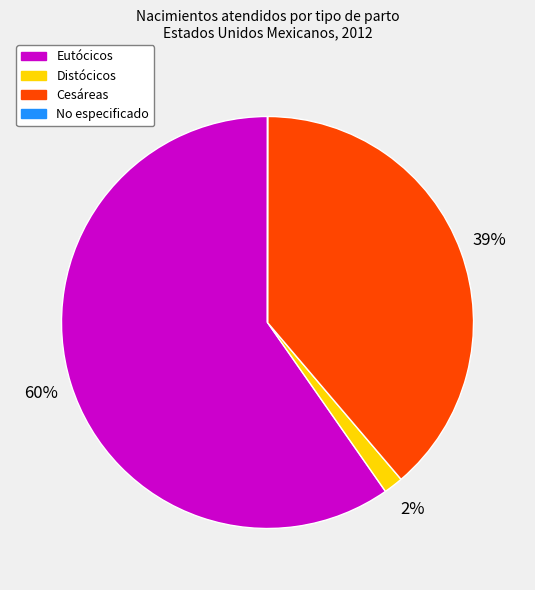

To the nearest percent, what portion does Cesáreas represent?

39%